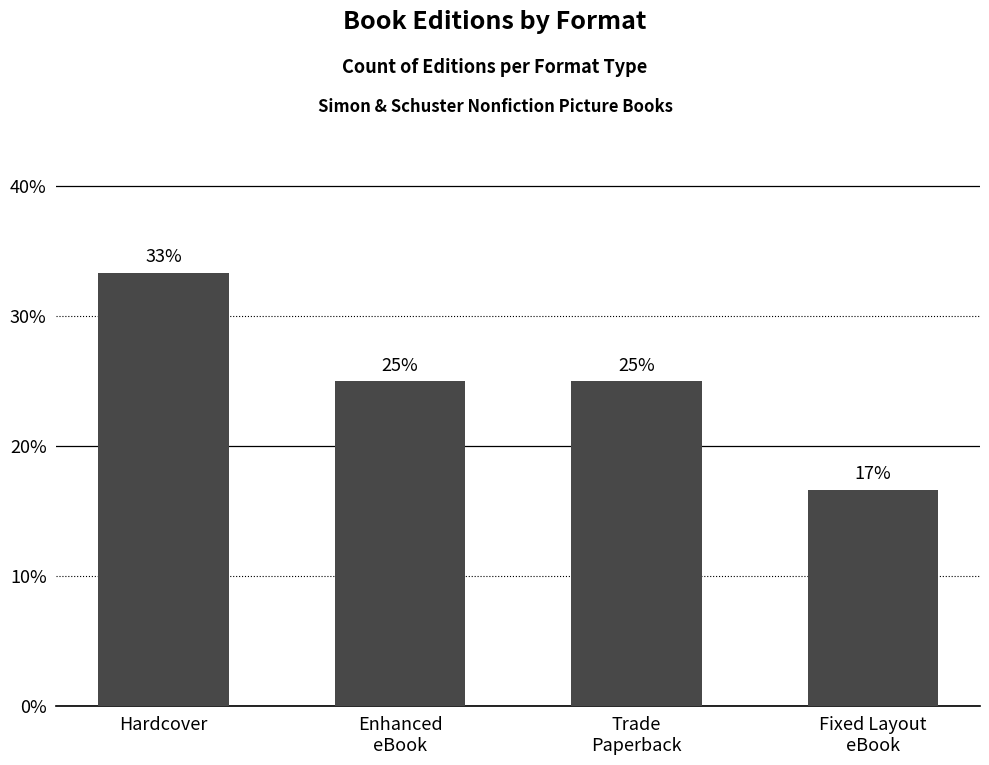

What is the sum of the values at Enhanced
eBook and Hardcover?

0.6